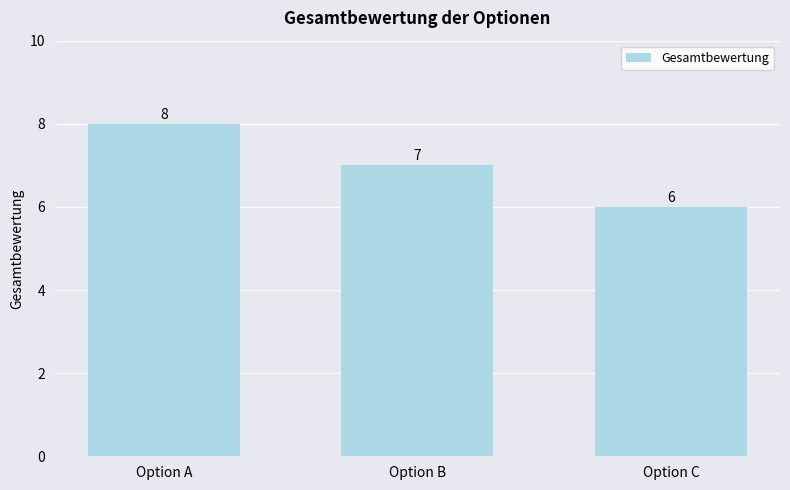

Is it true that the value at Option B is 10?

False